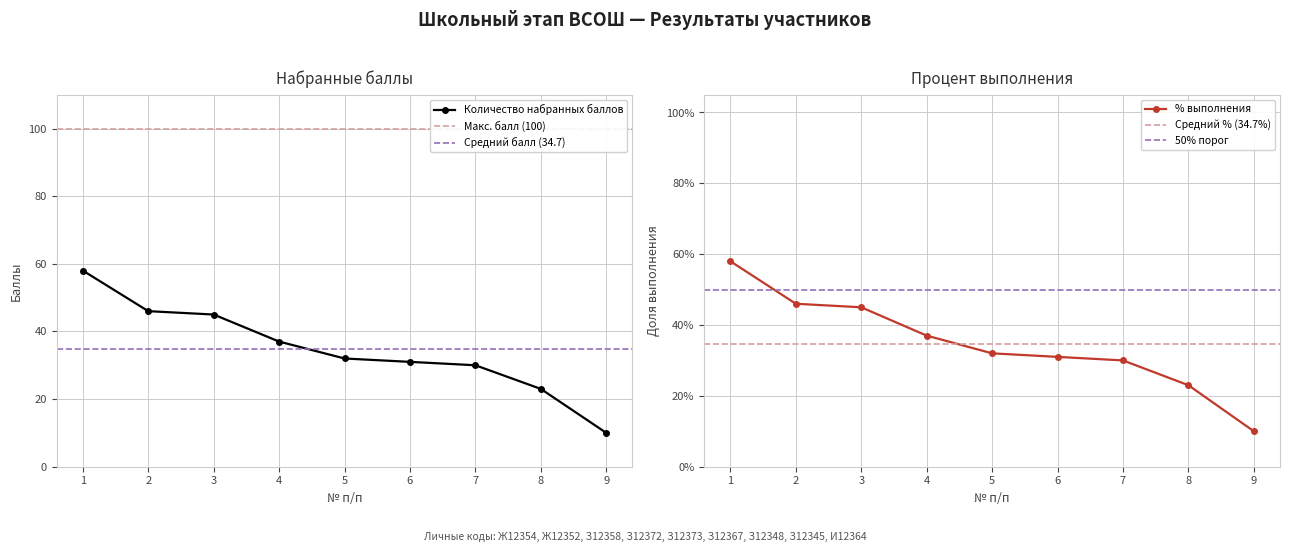

What is the total value across all series at 3?

45.5